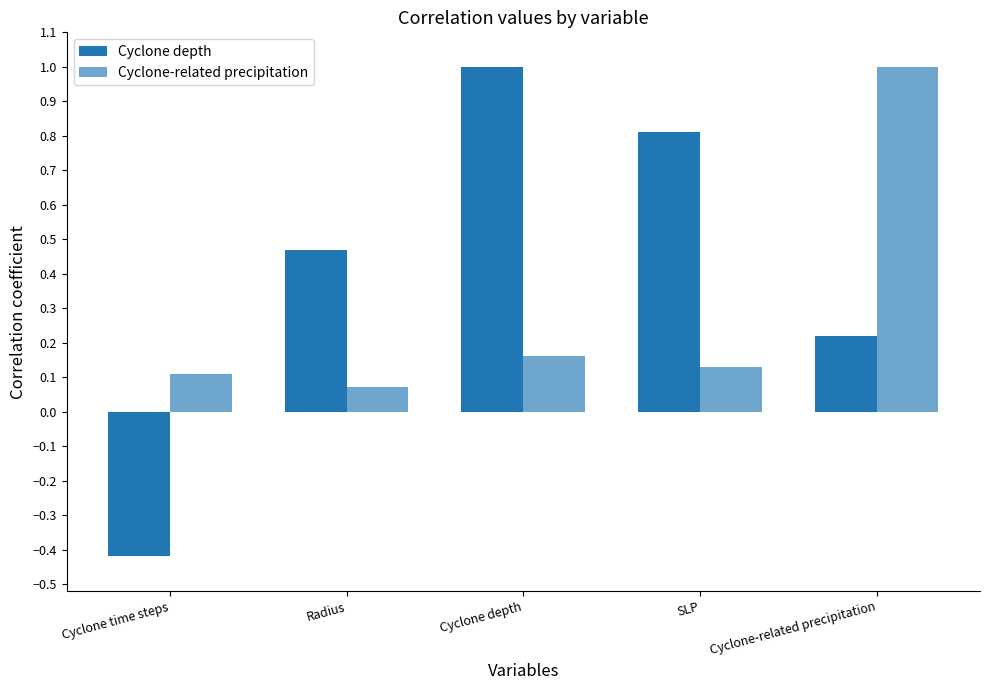

What is the label of the 3rd bar from the left?

Cyclone depth